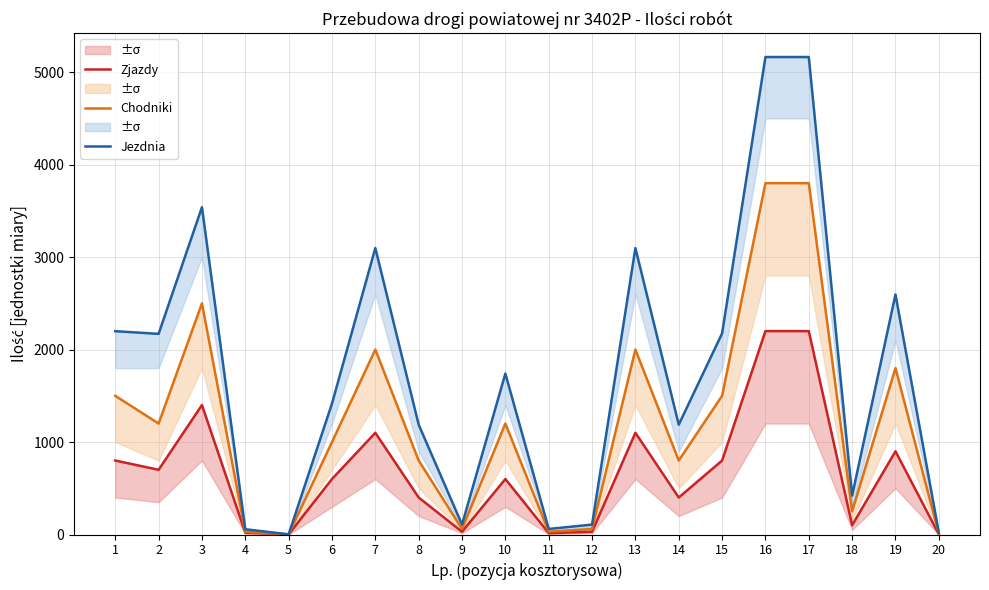

Does the chart display data point markers on the line(s)?

No